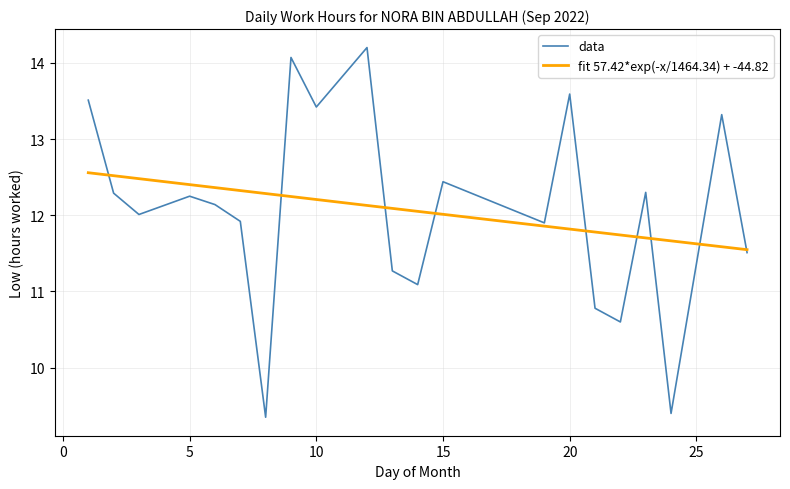

What is the average value?

12.1